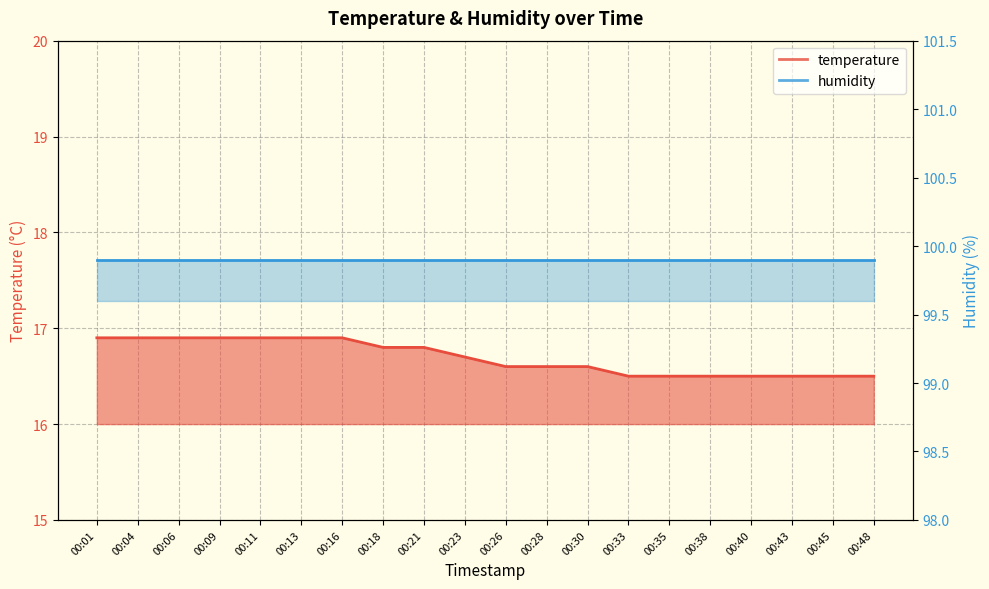

Count the values in the range 16 to 17.

20